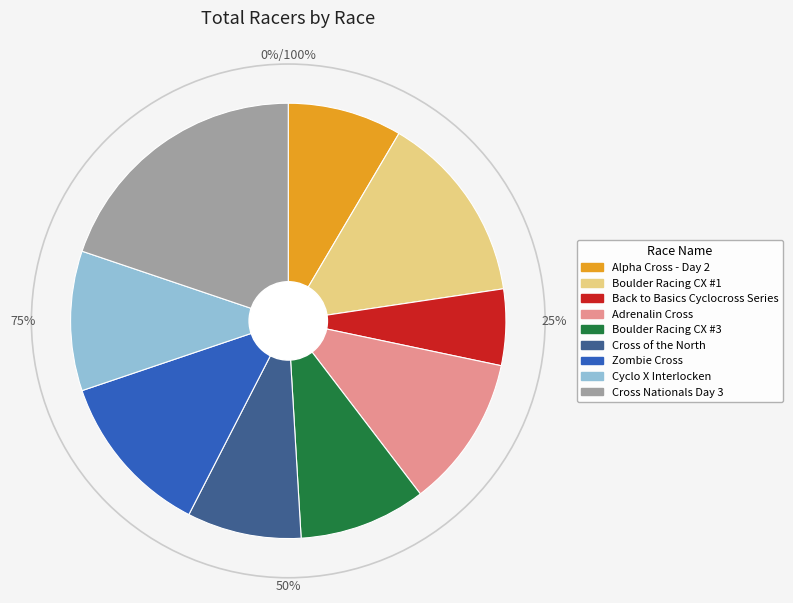

Approximately how many times larger is the value at Adrenalin Cross compared to Boulder Racing CX #1?

0.8